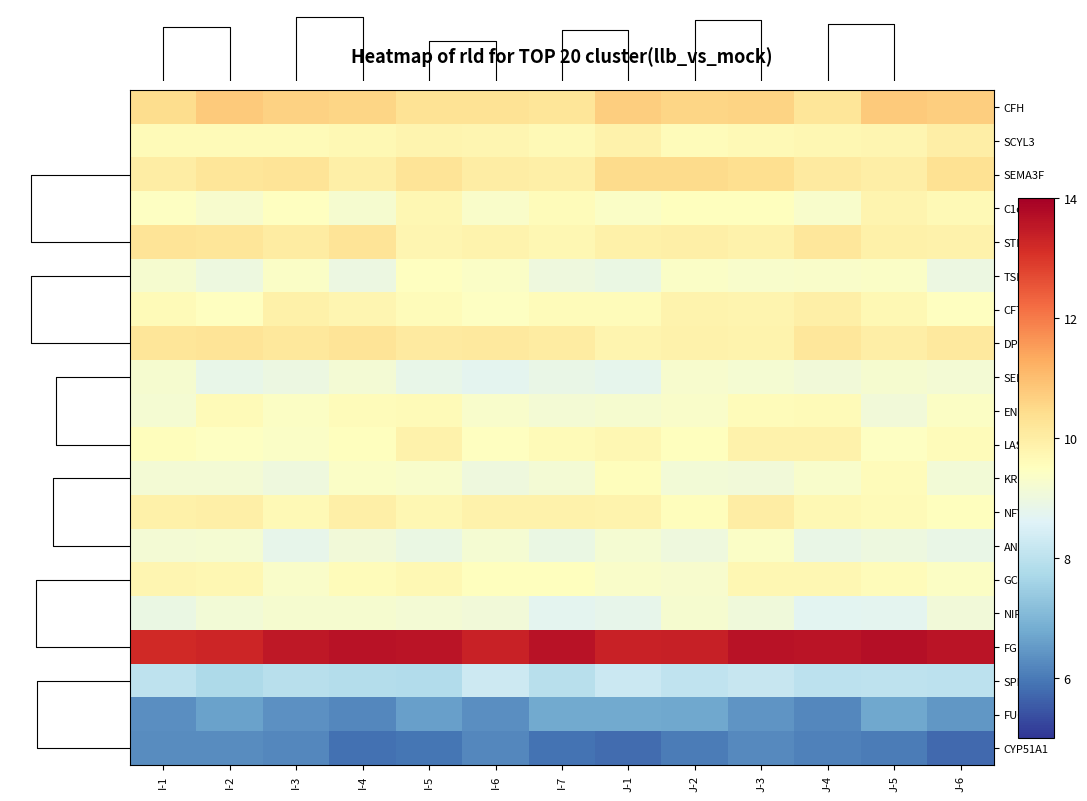

True or false: CFH has a value of 3.0 at J-5.

False